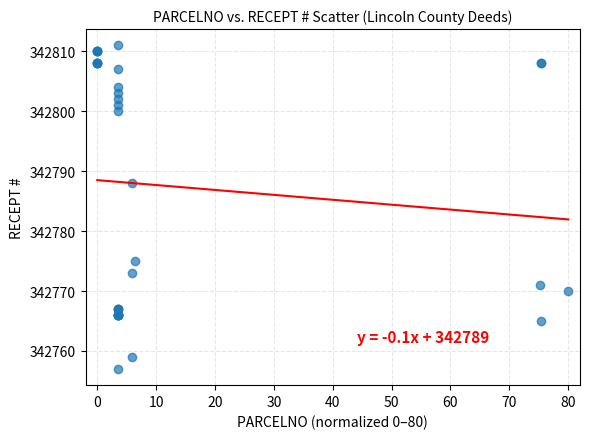

What Y value in the scatter plot is closest to 342784?

342788